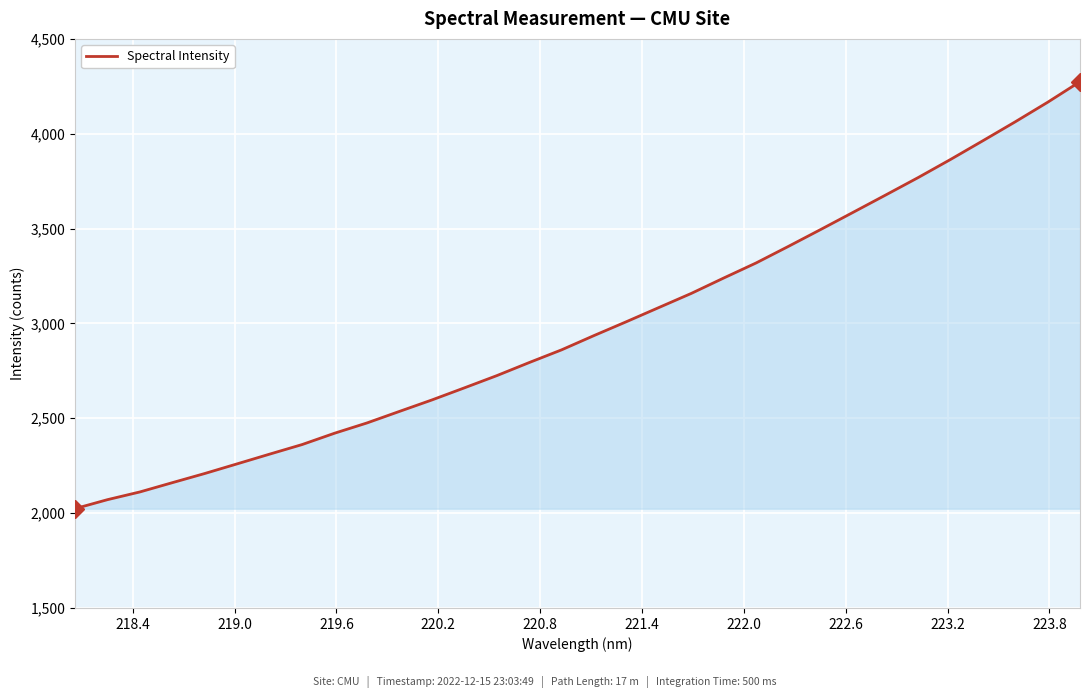

What is the greatest value displayed?

4274.6